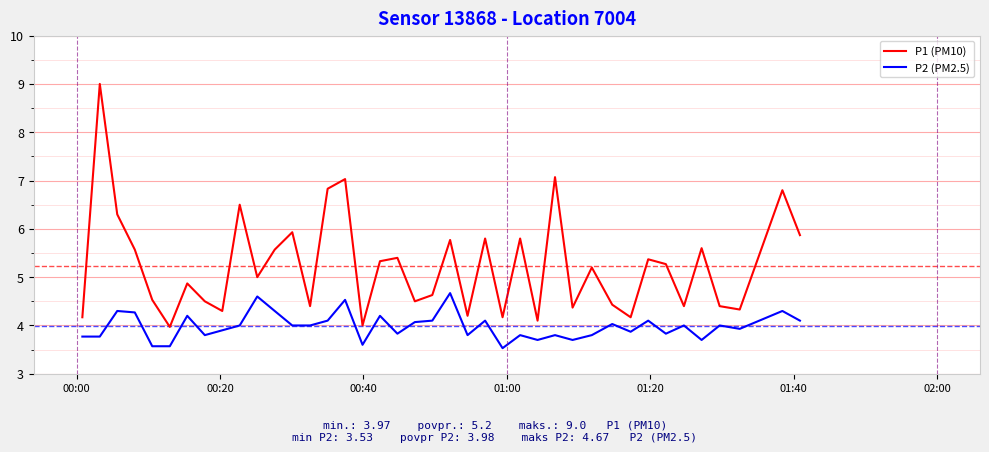

What is the highest value of the P2 (PM2.5) series?

4.7